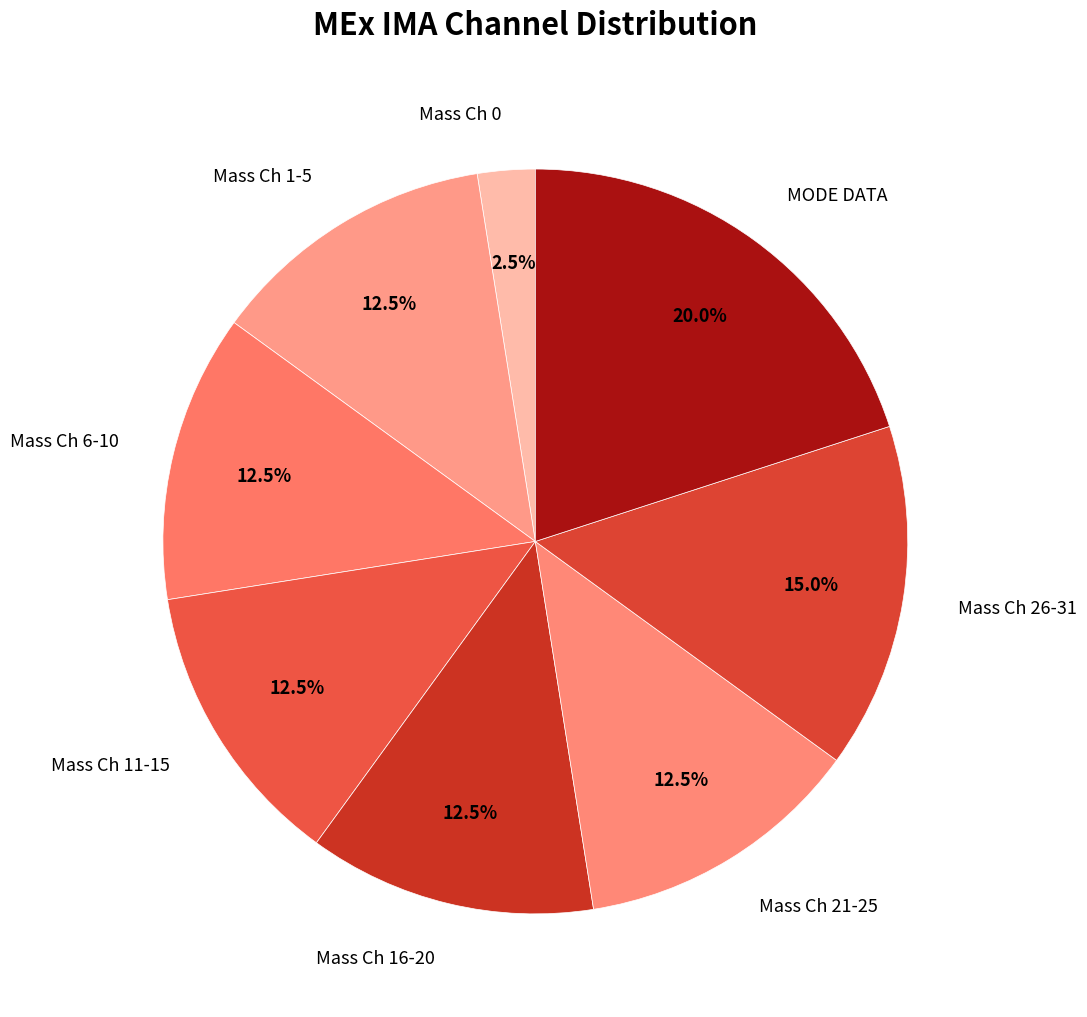

How many slices are in this pie chart?

8